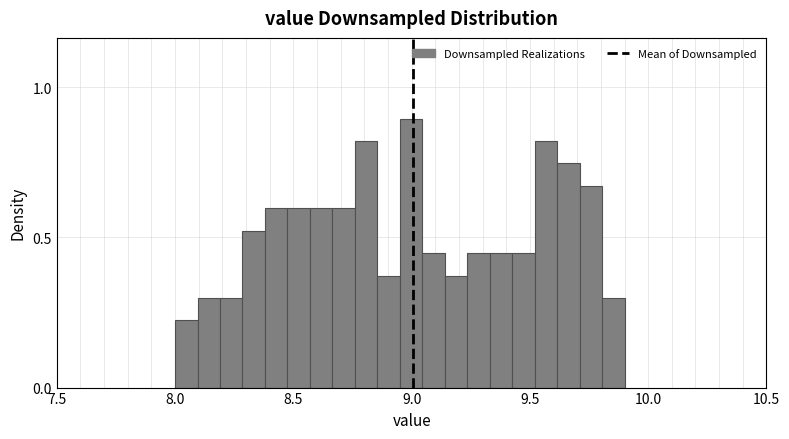

Read against the x-axis, roughly where is the centre of the tallest bar?

9.00